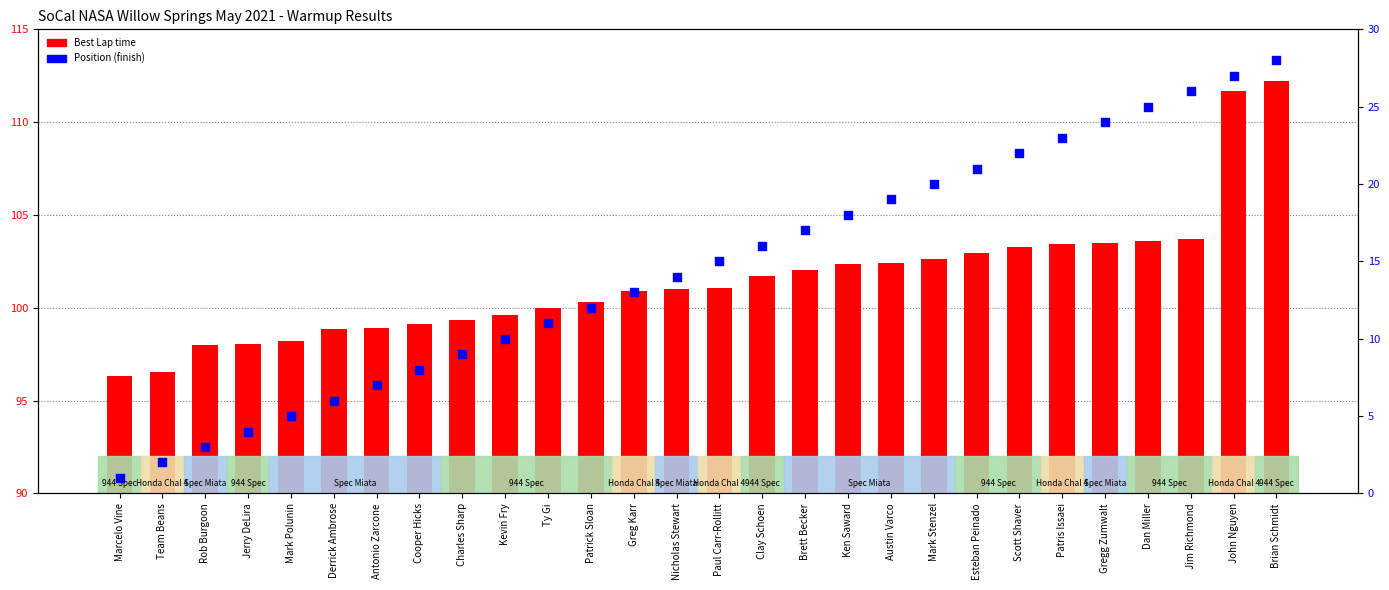

Which series contains the lowest Y value?

Position